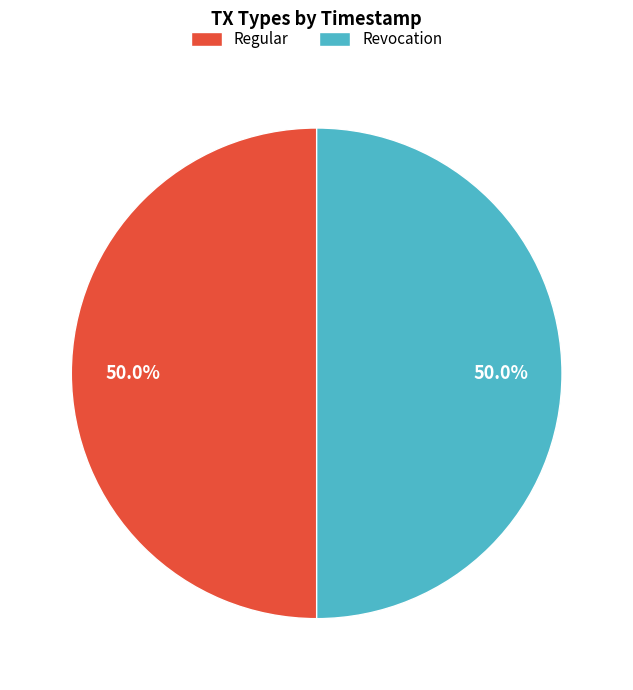

The Regular slice represents 44% of the pie. True or false?

False